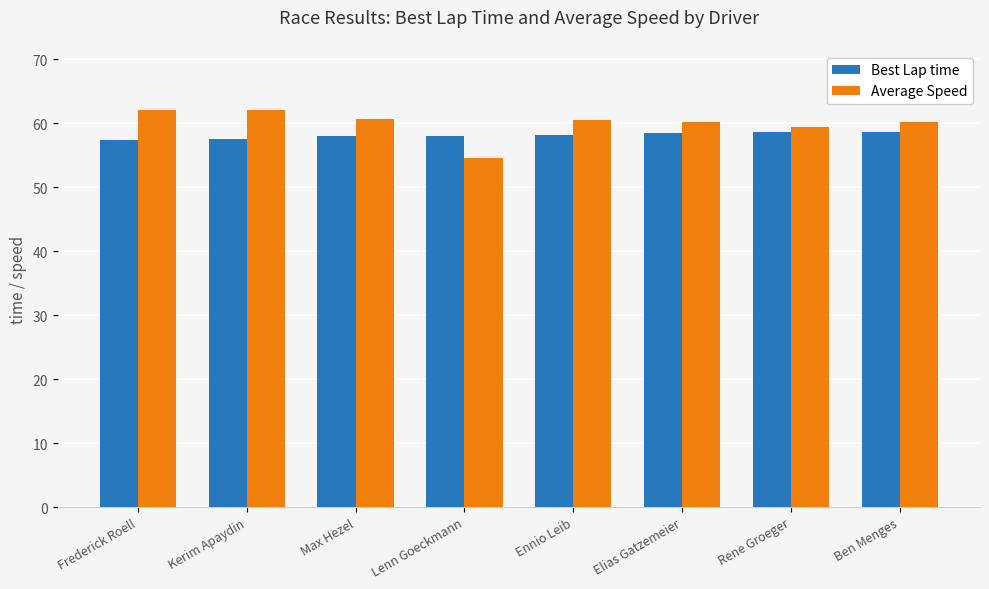

What is the value of the Best Lap time bar at the 8th from the left?

58.6